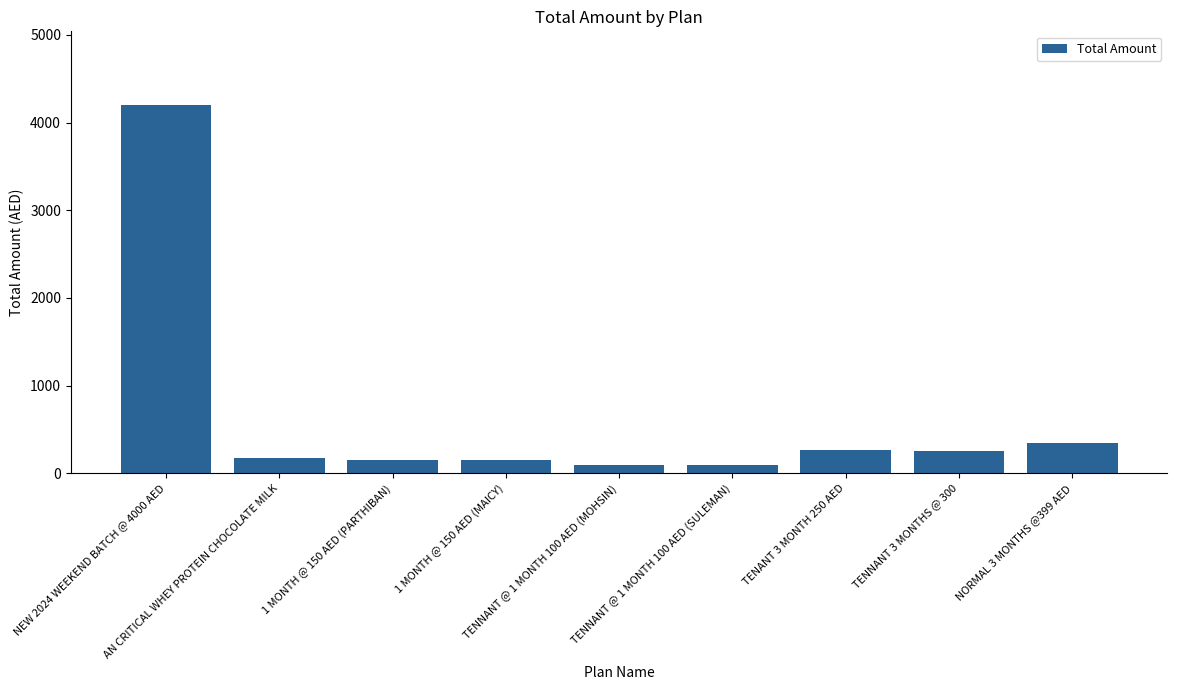

What is the maximum value shown in the chart?

4200.0